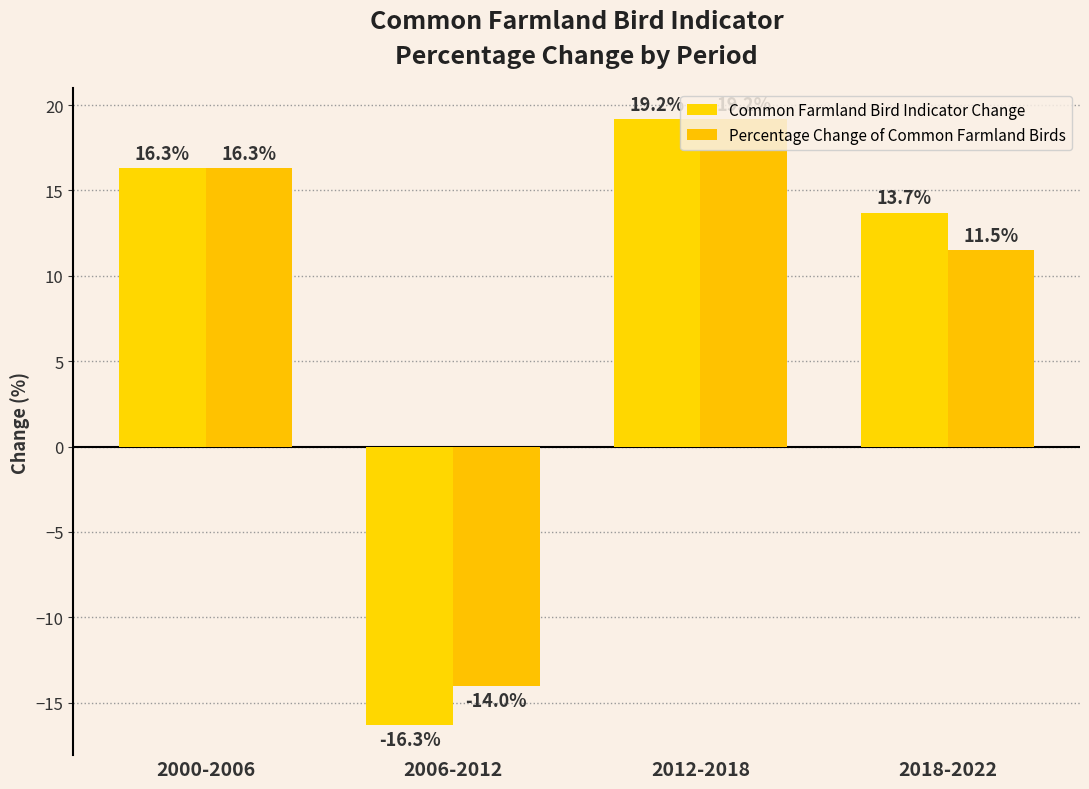

What is the difference between the Common Farmland Bird Indicator Change values at 2012-2018 and 2000-2006?

2.9